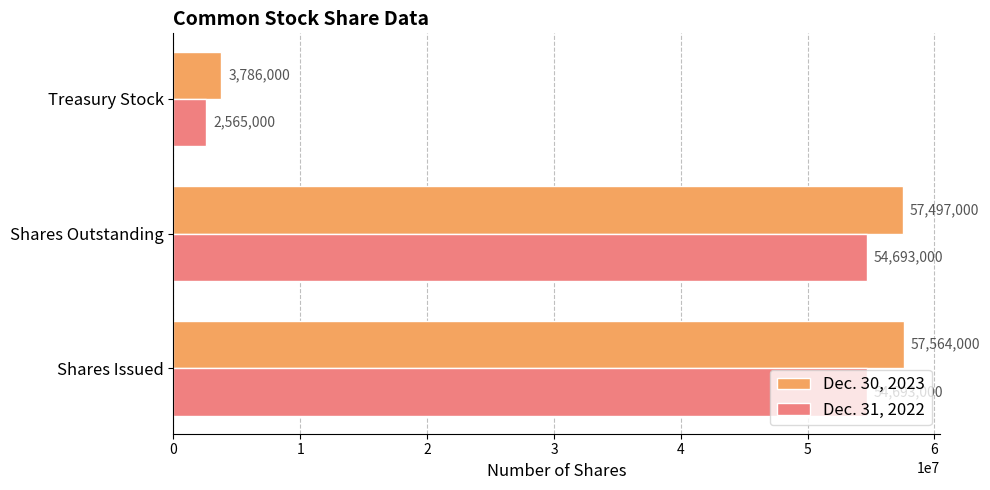

How many Dec. 31, 2022 values are between 2565000 and 54693000?

3